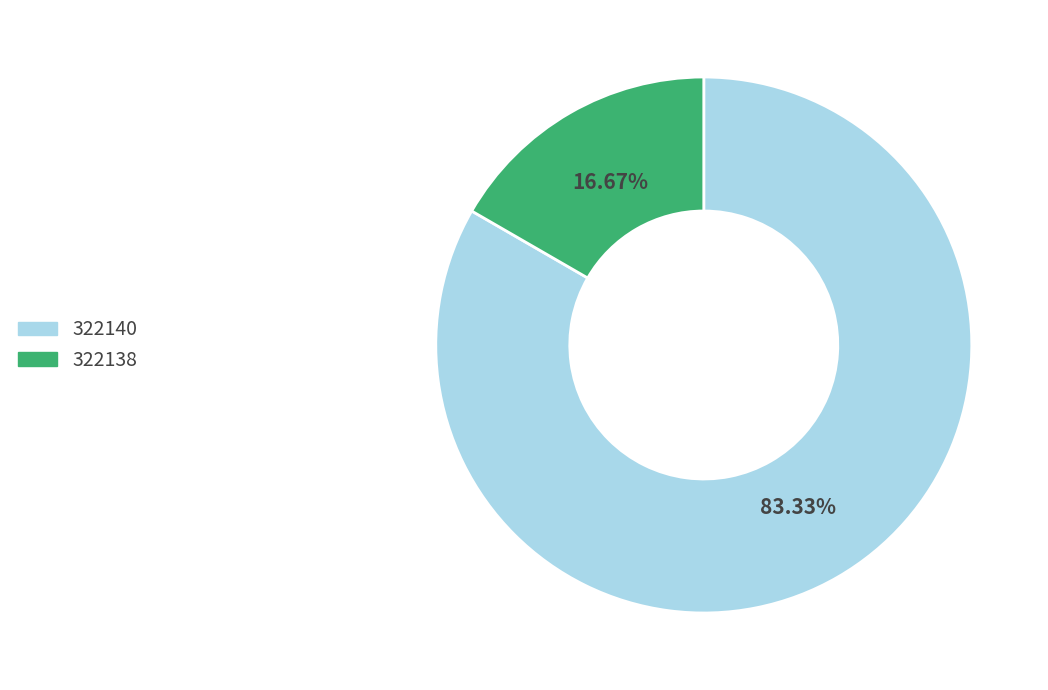

Between 322138 and 322140, which is larger?

322140